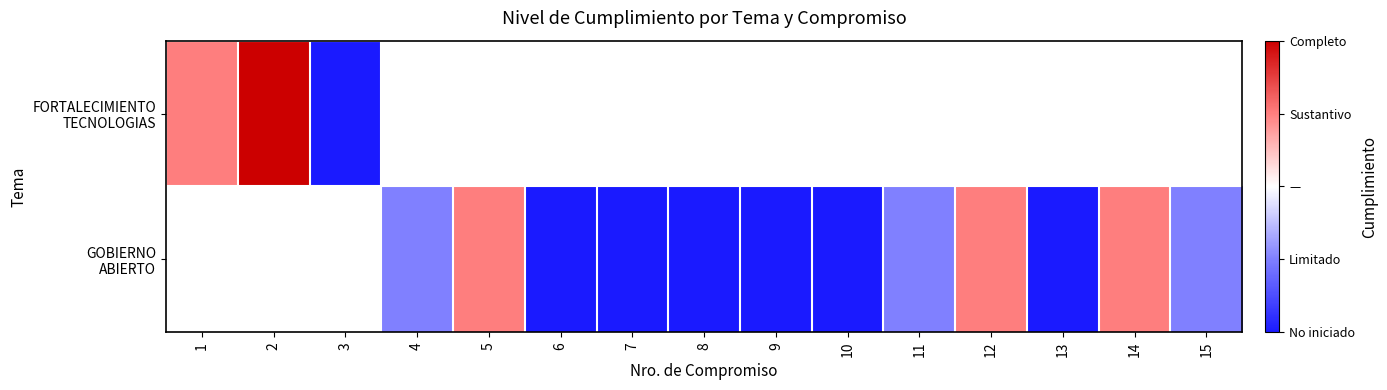

True or false: GOBIERNO ABIERTO has a value of 0.5 at 12.

True